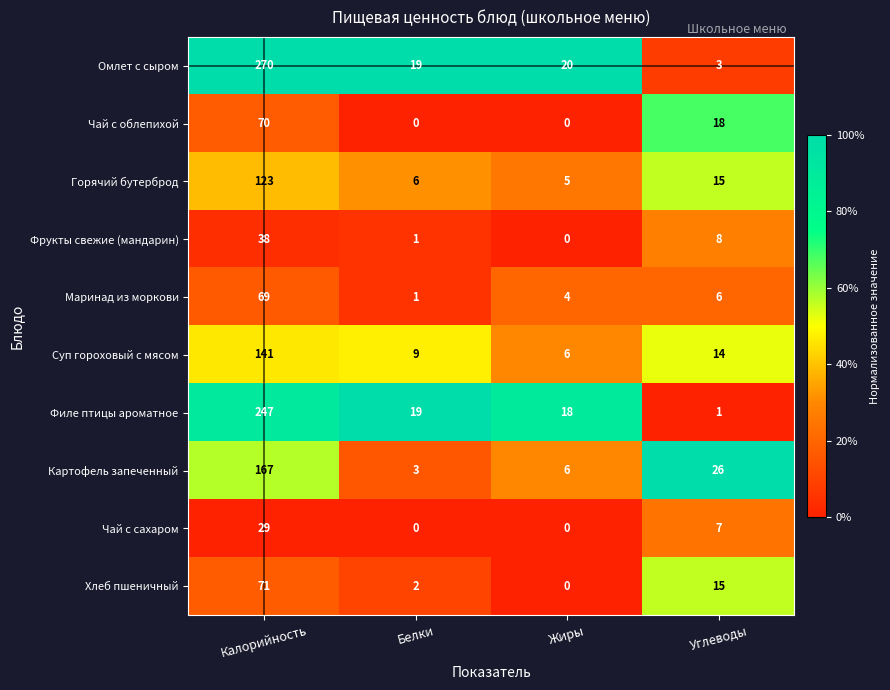

Rank the series by their maximum value, from lowest to highest.

Чай с сахаром, Фрукты свежие (мандарин), Маринад из моркови, Чай с облепихой, Хлеб пшеничный, Горячий бутерброд, Суп гороховый с мясом, Картофель запеченный, Филе птицы ароматное, Омлет с сыром